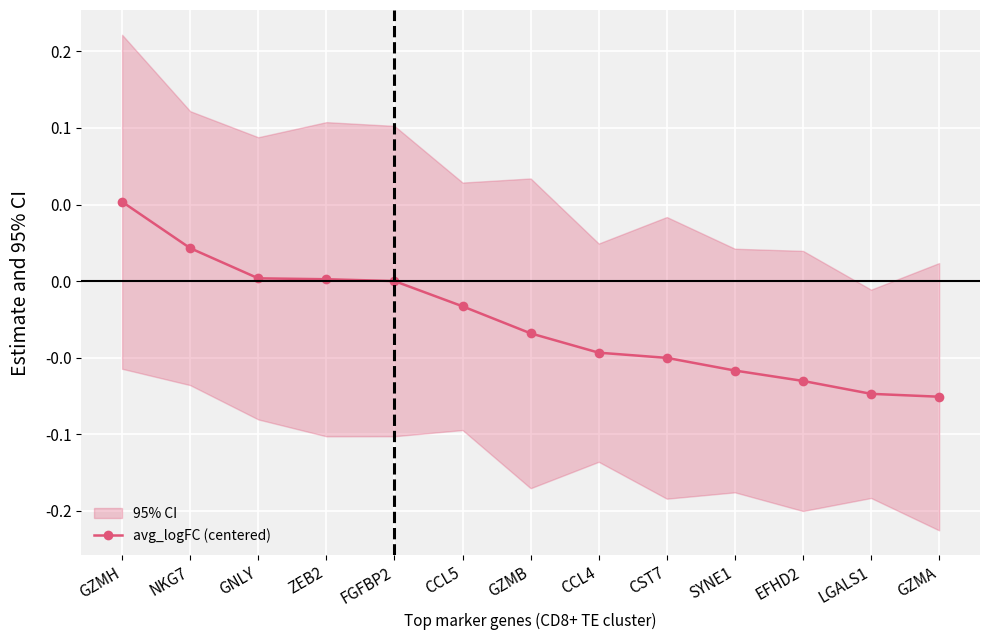

Reading right to left, list all the values displayed in this chart.

GZMA=-0.1	LGALS1=-0.1	EFHD2=-0.1	SYNE1=-0.1	CST7=-0.1	CCL4=-0.0	GZMB=-0.0	CCL5=-0.0	FGFBP2=0.0	ZEB2=0.0	GNLY=0.0	NKG7=0.0	GZMH=0.1